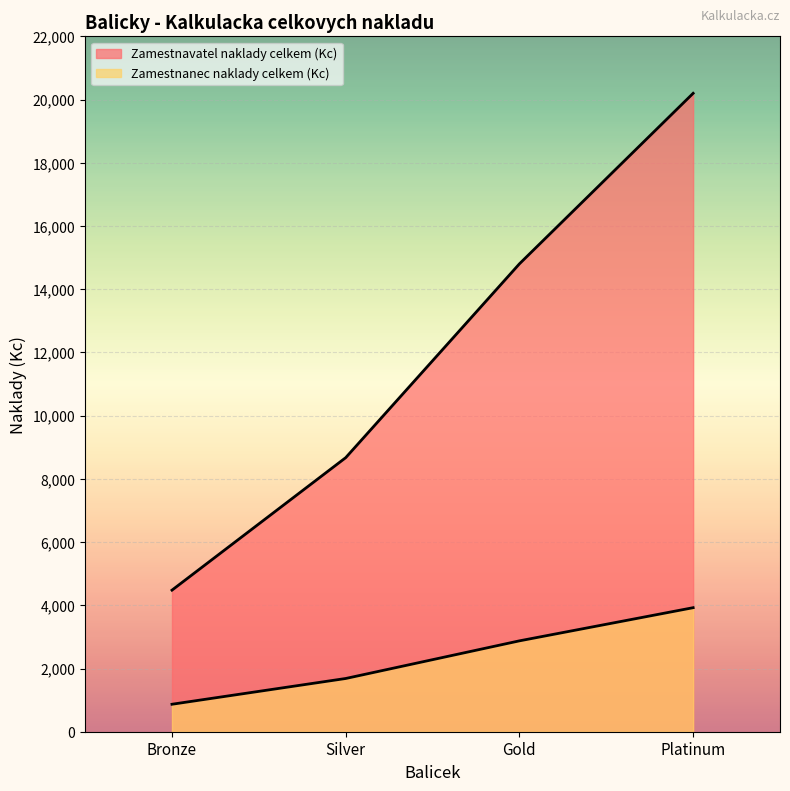

True or false: Zamestnavatel naklady celkem (Kc) and Zamestnanec naklady celkem (Kc) cross at least once.

False